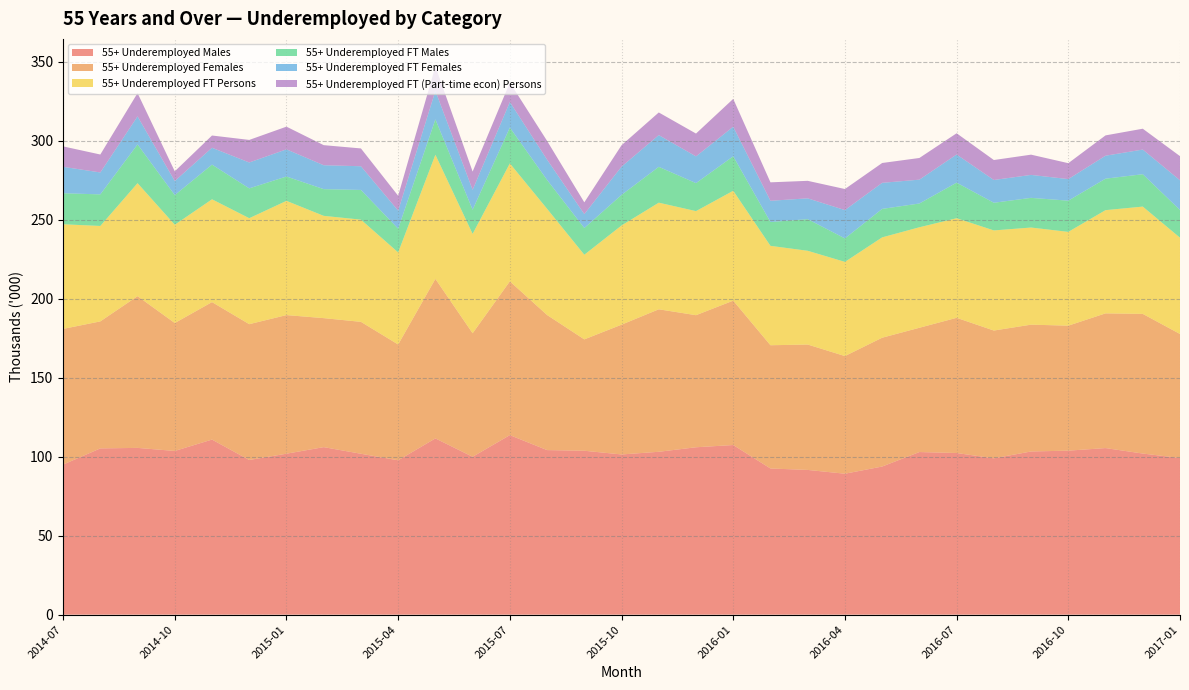

Reading left to right, transcribe all the data shown in this chart.

55+ Underemployed Males: 2014-07=95.0	2014-08=105.3	2014-09=105.6	2014-10=103.6	2014-11=110.8	2014-12=97.9	2015-01=101.9	2015-02=106.0	2015-03=101.9	2015-04=97.7	2015-05=111.6	2015-06=100.0	2015-07=113.7	2015-08=104.2	2015-09=103.8	2015-10=101.4	2015-11=103.1	2015-12=106.0	2016-01=107.4	2016-02=92.5	2016-03=91.6	2016-04=89.2	2016-05=93.8	2016-06=102.9	2016-07=102.3	2016-08=99.0	2016-09=103.3	2016-10=103.8	2016-11=105.5	2016-12=102.0	2017-01=99.2
55+ Underemployed Females: 2014-07=85.9	2014-08=80.4	2014-09=96.1	2014-10=81.0	2014-11=87.0	2014-12=86.0	2015-01=87.7	2015-02=81.7	2015-03=83.5	2015-04=73.3	2015-05=101.0	2015-06=78.2	2015-07=97.4	2015-08=85.5	2015-09=70.5	2015-10=82.2	2015-11=90.2	2015-12=83.6	2016-01=91.4	2016-02=78.0	2016-03=79.4	2016-04=74.5	2016-05=81.5	2016-06=78.7	2016-07=85.6	2016-08=80.9	2016-09=80.3	2016-10=79.1	2016-11=85.3	2016-12=88.4	2017-01=78.5
55+ Underemployed FT Persons: 2014-07=66.2	2014-08=60.4	2014-09=71.5	2014-10=62.2	2014-11=65.1	2014-12=67.1	2015-01=72.3	2015-02=64.8	2015-03=64.7	2015-04=58.3	2015-05=78.6	2015-06=62.9	2015-07=74.6	2015-08=67.2	2015-09=53.6	2015-10=62.8	2015-11=67.5	2015-12=65.9	2016-01=69.6	2016-02=62.9	2016-03=59.4	2016-04=59.6	2016-05=63.5	2016-06=63.6	2016-07=63.0	2016-08=63.4	2016-09=61.5	2016-10=59.4	2016-11=65.3	2016-12=67.9	2017-01=61.0
55+ Underemployed FT Males: 2014-07=19.6	2014-08=20.0	2014-09=24.5	2014-10=18.8	2014-11=21.9	2014-12=18.9	2015-01=15.4	2015-02=16.9	2015-03=18.8	2015-04=15.0	2015-05=22.4	2015-06=15.3	2015-07=22.7	2015-08=18.3	2015-09=16.9	2015-10=19.4	2015-11=22.7	2015-12=17.7	2016-01=21.8	2016-02=15.1	2016-03=20.0	2016-04=14.9	2016-05=18.0	2016-06=15.0	2016-07=22.5	2016-08=17.5	2016-09=18.8	2016-10=19.8	2016-11=19.9	2016-12=20.5	2017-01=17.5
55+ Underemployed FT Females: 2014-07=16.7	2014-08=13.9	2014-09=17.7	2014-10=8.9	2014-11=10.7	2014-12=16.4	2015-01=17.2	2015-02=15.1	2015-03=15.0	2015-04=11.4	2015-05=18.0	2015-06=12.6	2015-07=16.2	2015-08=12.9	2015-09=8.8	2015-10=17.9	2015-11=20.1	2015-12=16.9	2016-01=18.7	2016-02=13.4	2016-03=13.2	2016-04=17.9	2016-05=16.5	2016-06=15.1	2016-07=17.8	2016-08=14.4	2016-09=14.5	2016-10=13.7	2016-11=14.5	2016-12=15.6	2017-01=18.8
55+ Underemployed FT (Part-time econ) Persons: 2014-07=12.9	2014-08=11.4	2014-09=14.7	2014-10=6.1	2014-11=7.7	2014-12=14.3	2015-01=14.4	2015-02=12.7	2015-03=11.3	2015-04=9.4	2015-05=15.5	2015-06=11.5	2015-07=12.3	2015-08=11.9	2015-09=7.5	2015-10=13.5	2015-11=14.3	2015-12=14.4	2016-01=17.6	2016-02=11.7	2016-03=11.1	2016-04=13.3	2016-05=12.6	2016-06=13.7	2016-07=13.4	2016-08=12.6	2016-09=12.8	2016-10=10.1	2016-11=12.9	2016-12=13.2	2017-01=15.3